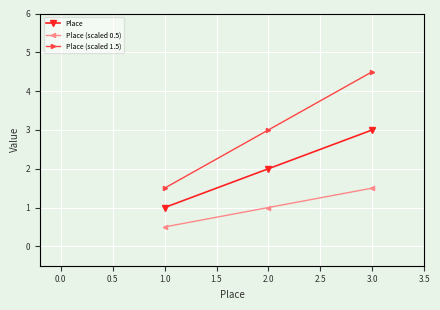

How many lines are shown in the chart?

3